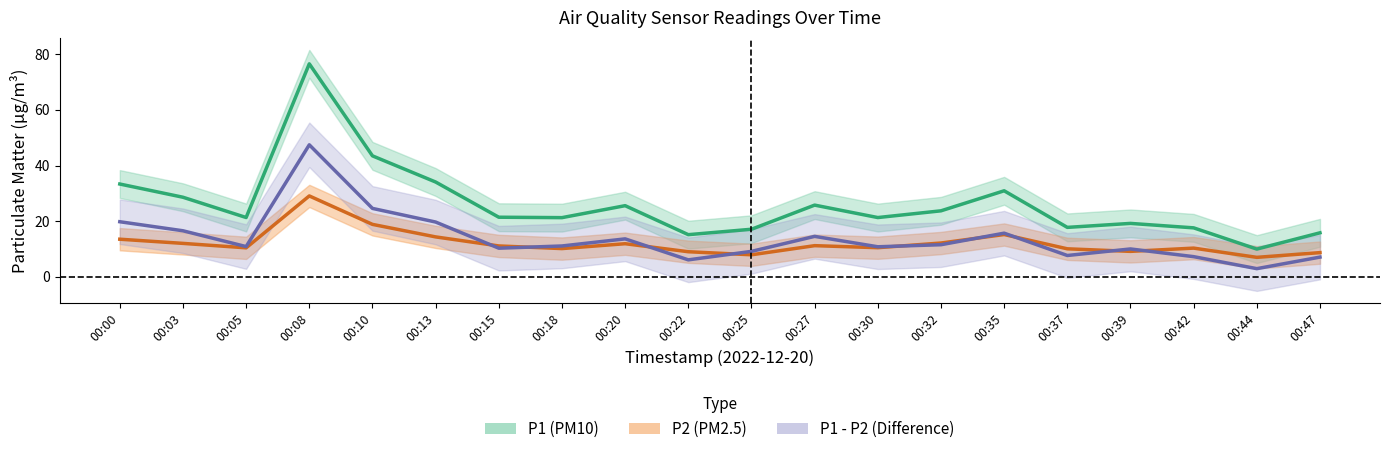

What value does the P2 series have at 00:20?

11.9